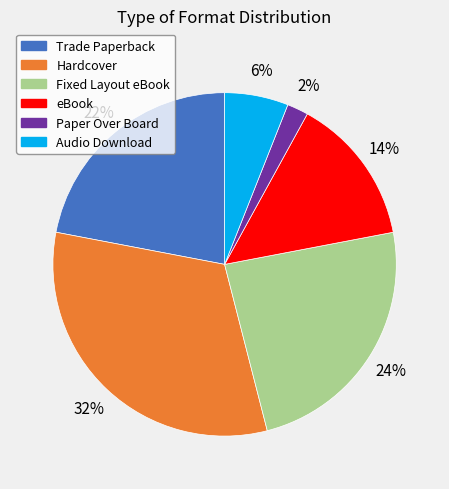

What is the largest slice in the pie chart?

Hardcover